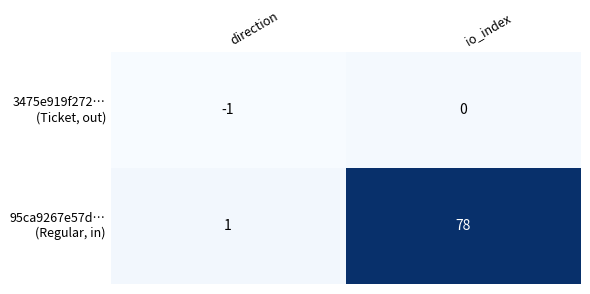

At which category does the chart reach its peak across all series?

io_index